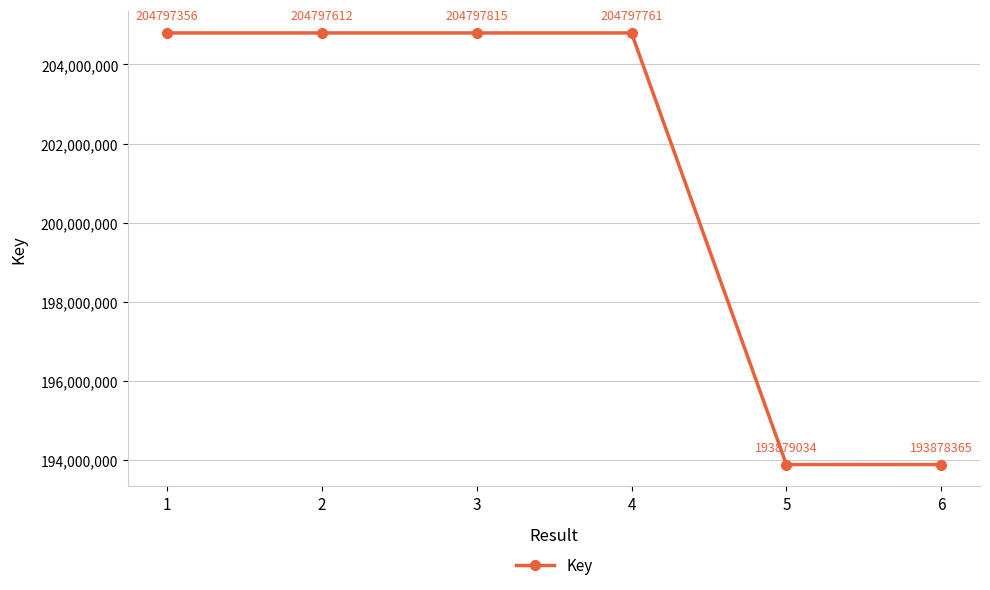

How many lines are shown in the chart?

1